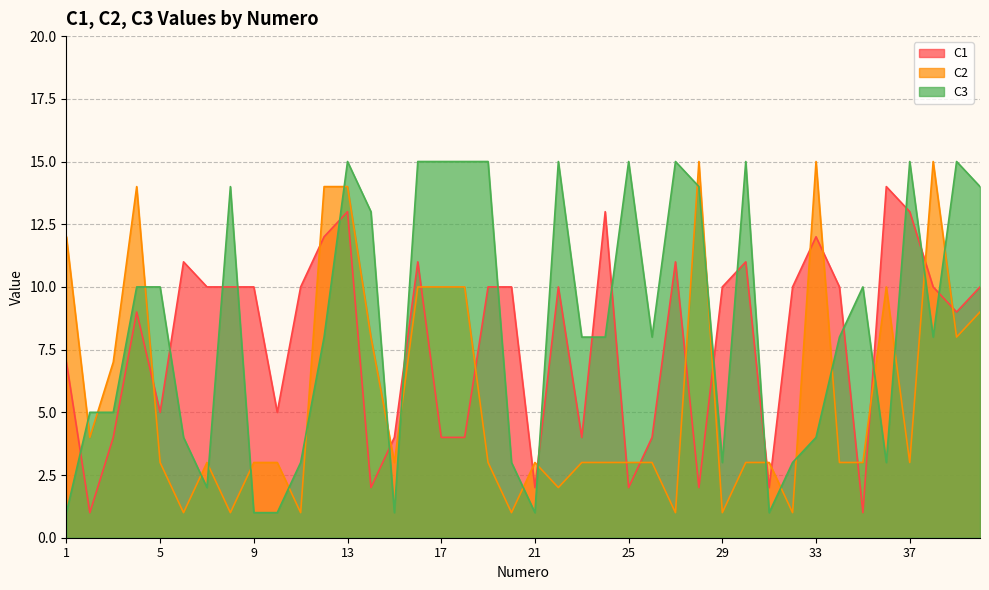

Which series has the largest total across all categories?

C3